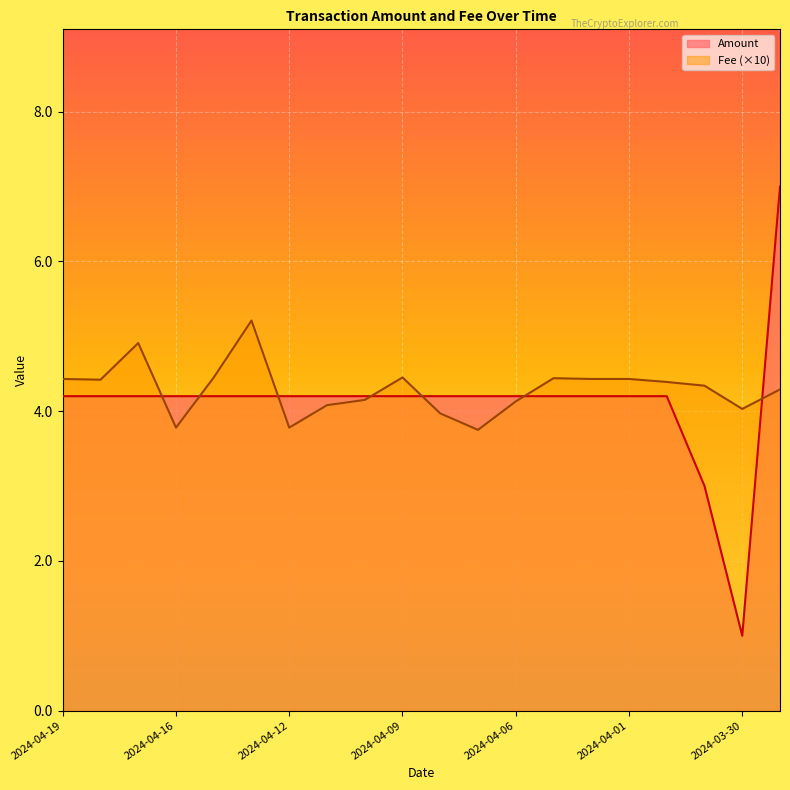

Which series has the largest range (max minus min)?

Amount